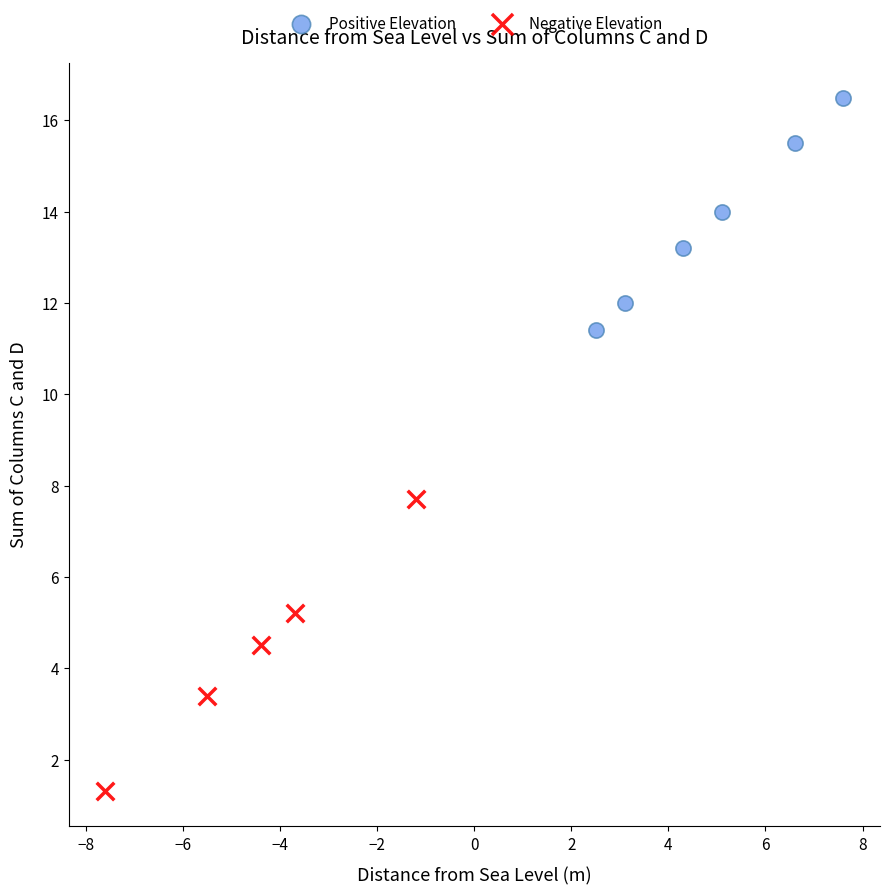

Which series contains the lowest Y value?

Negative Elevation